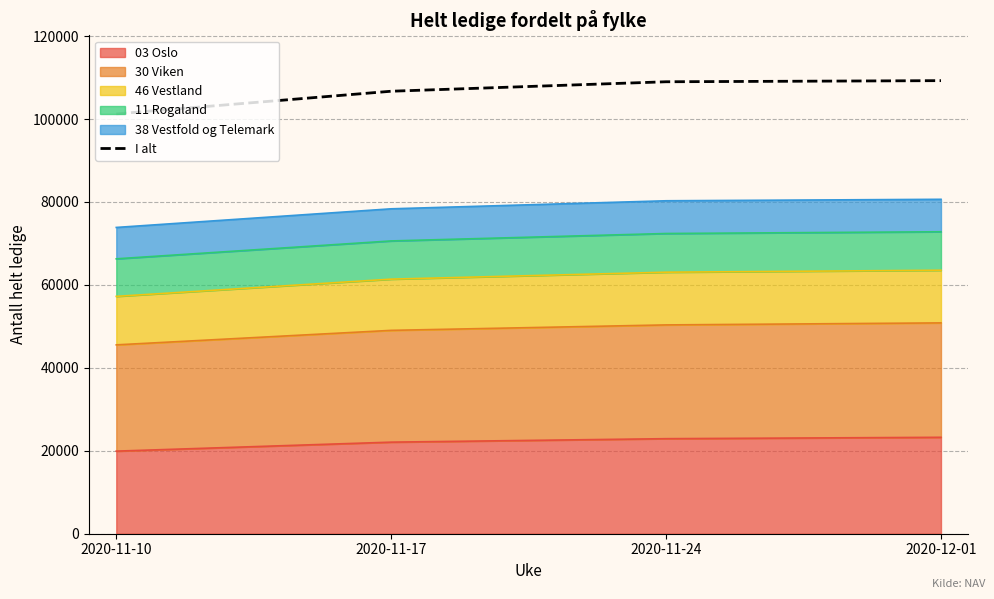

The chart shows a value of 26246 at 2020-11-10. True or false?

False